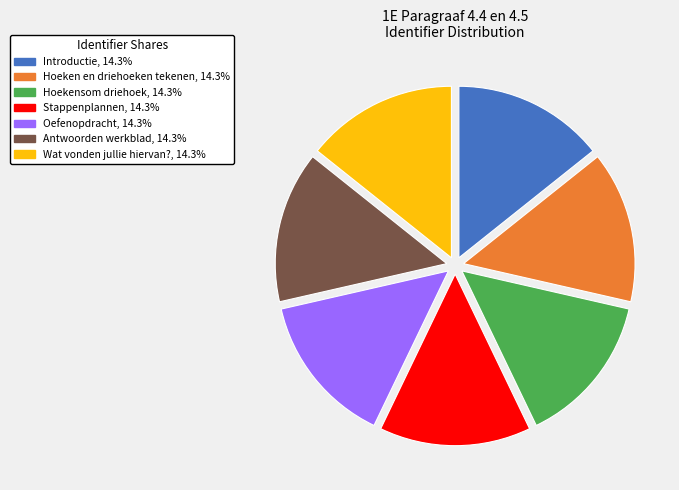

Do Antwoorden werkblad and Oefenopdracht together represent more than half of the pie?

No